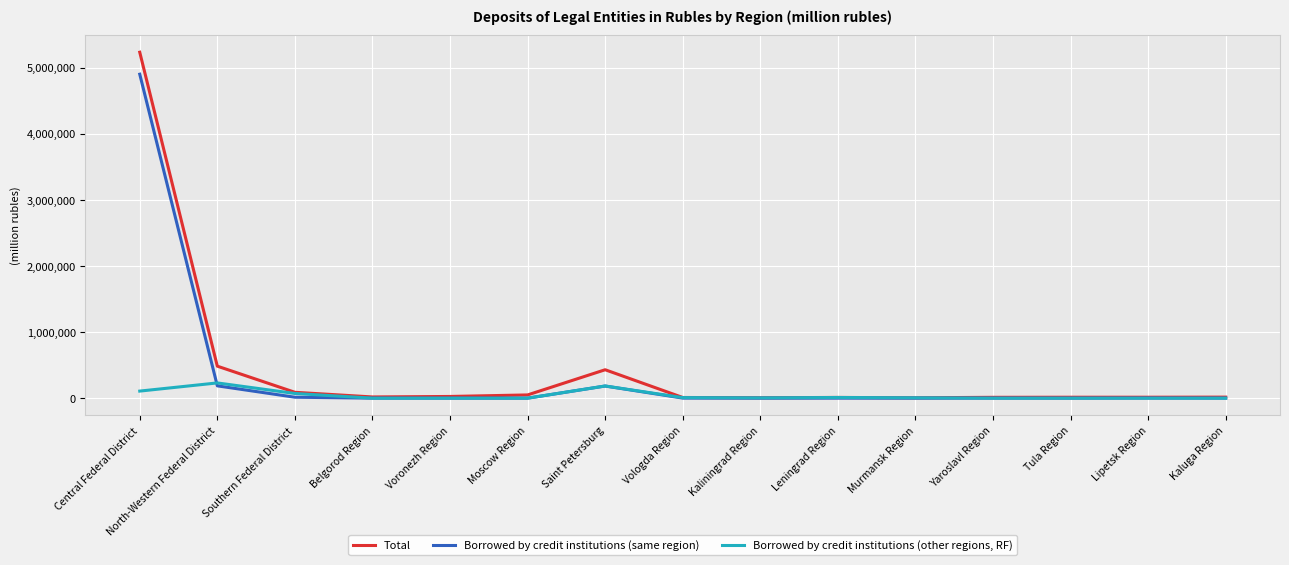

What is the total value across all series at Kaliningrad Region?

11241